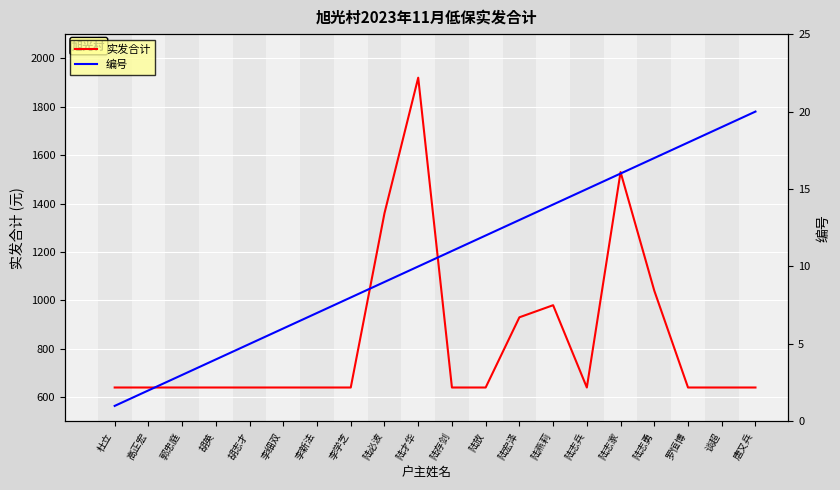

What is the difference between the 编号 values at 陆放 and 陆志家?

4